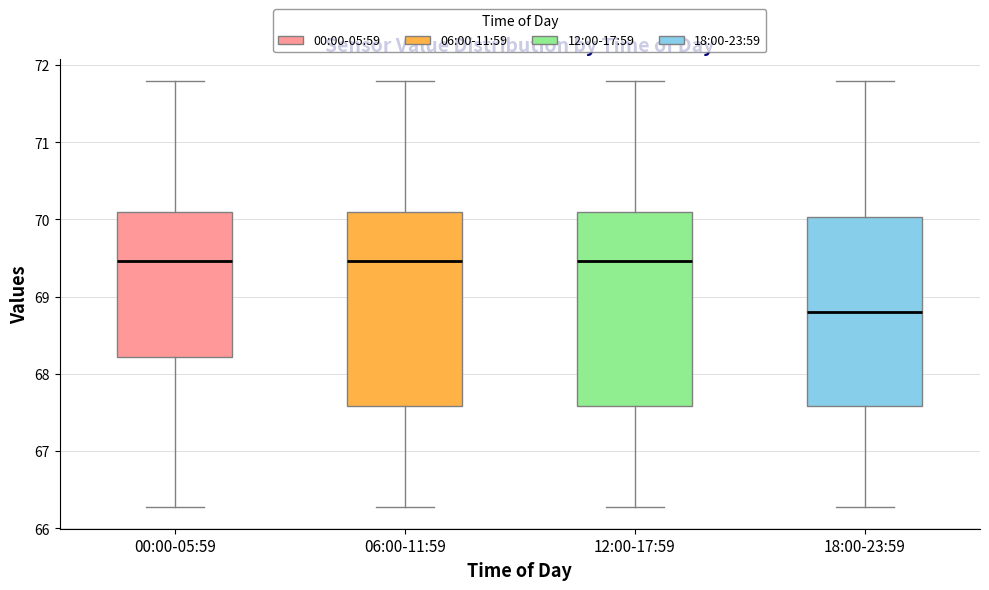

Where does the upper whisker of the box for 06:00-11:59 end on the y-axis? The values are not printed on the chart, so give them approximately, as read against the axis.

71.8